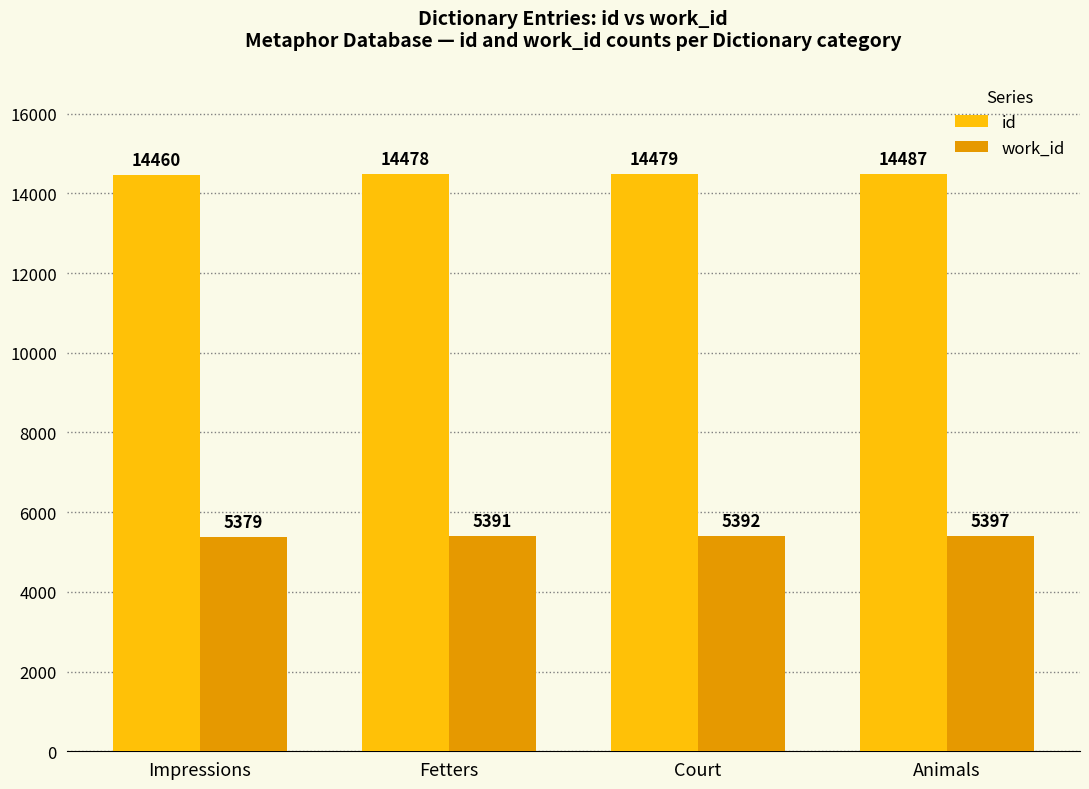

What is the label of the 3rd bar from the right?

Fetters